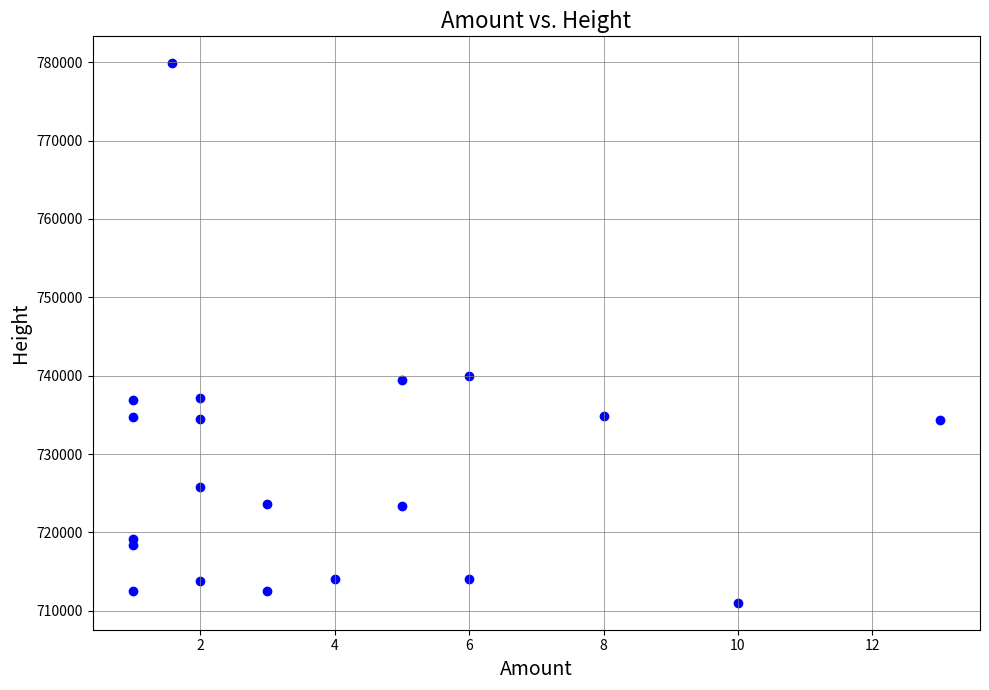

What is the range of Y values (max minus min)?

68824